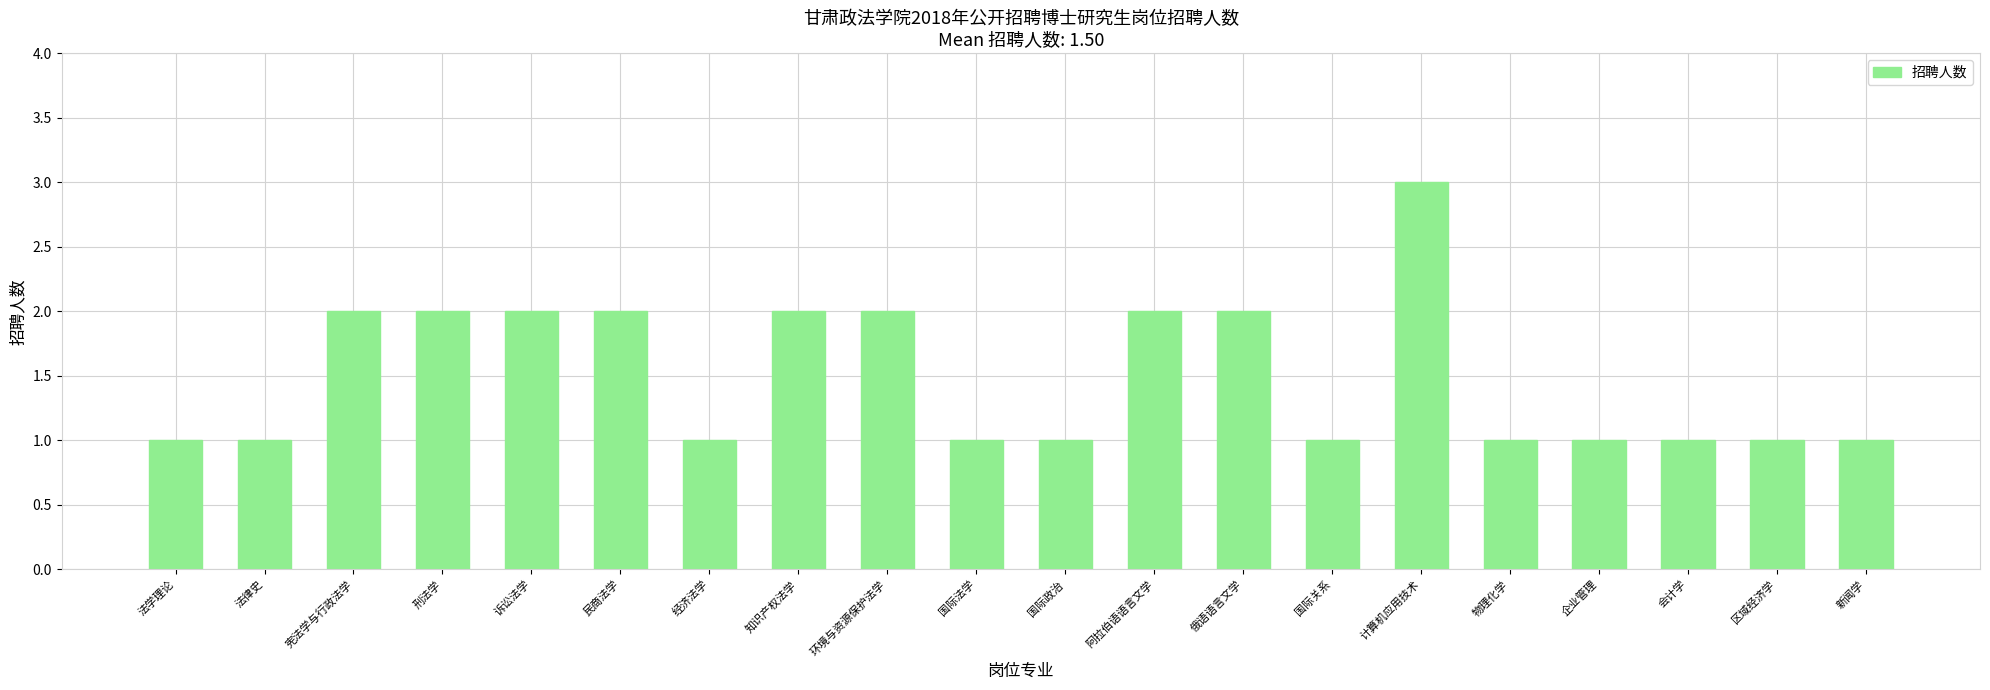

Which has a higher value, 物理化学 or 计算机应用技术?

计算机应用技术